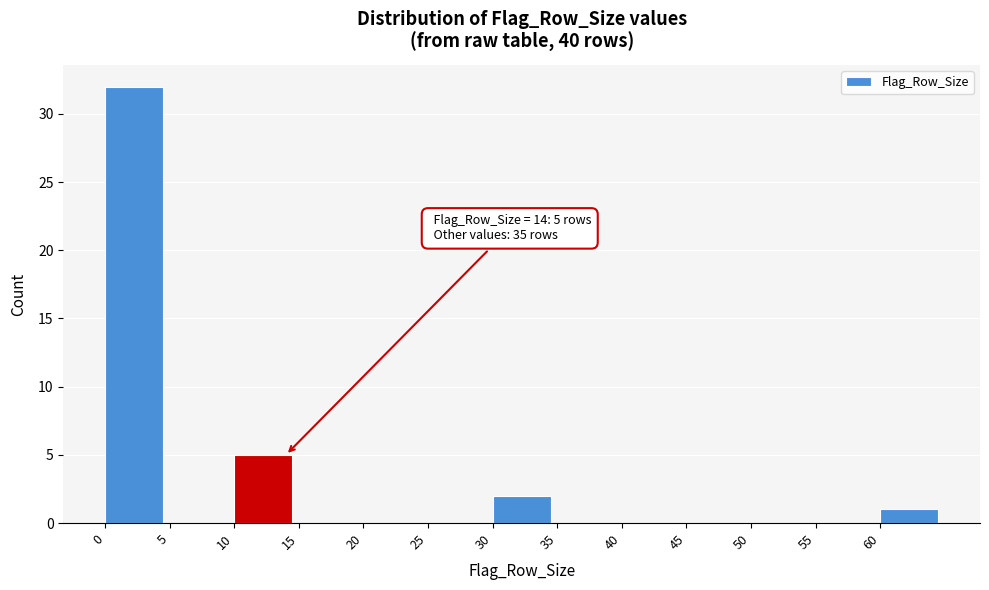

Which range on the x-axis has the tallest bar?

0 to 5